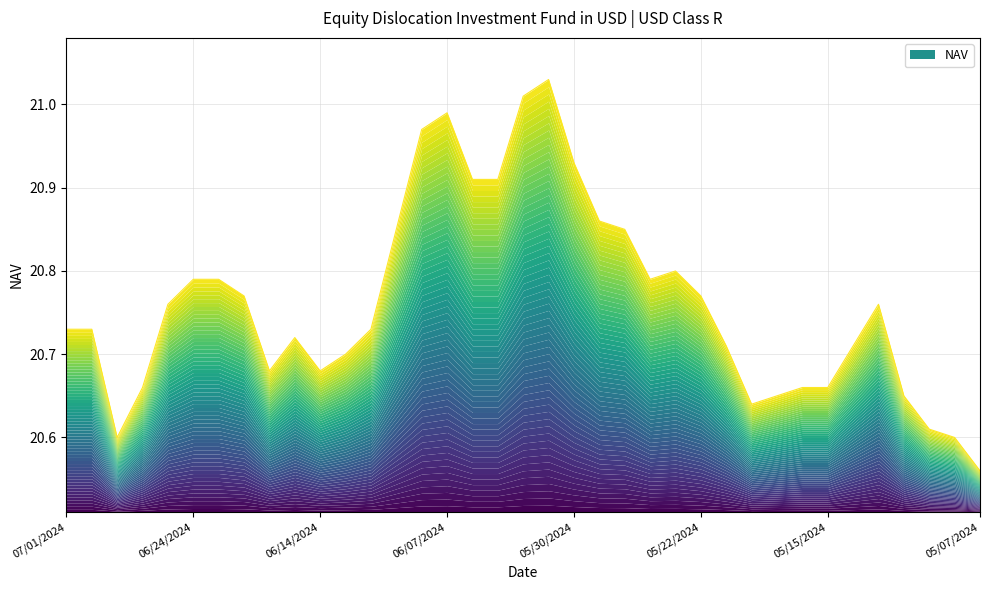

What is the minimum value shown in the chart?

20.6